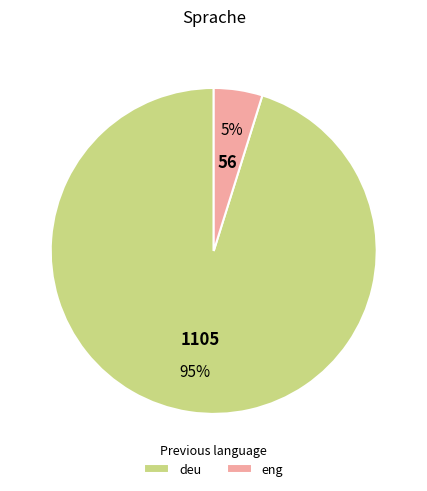

Which category has the smallest portion of the pie?

eng